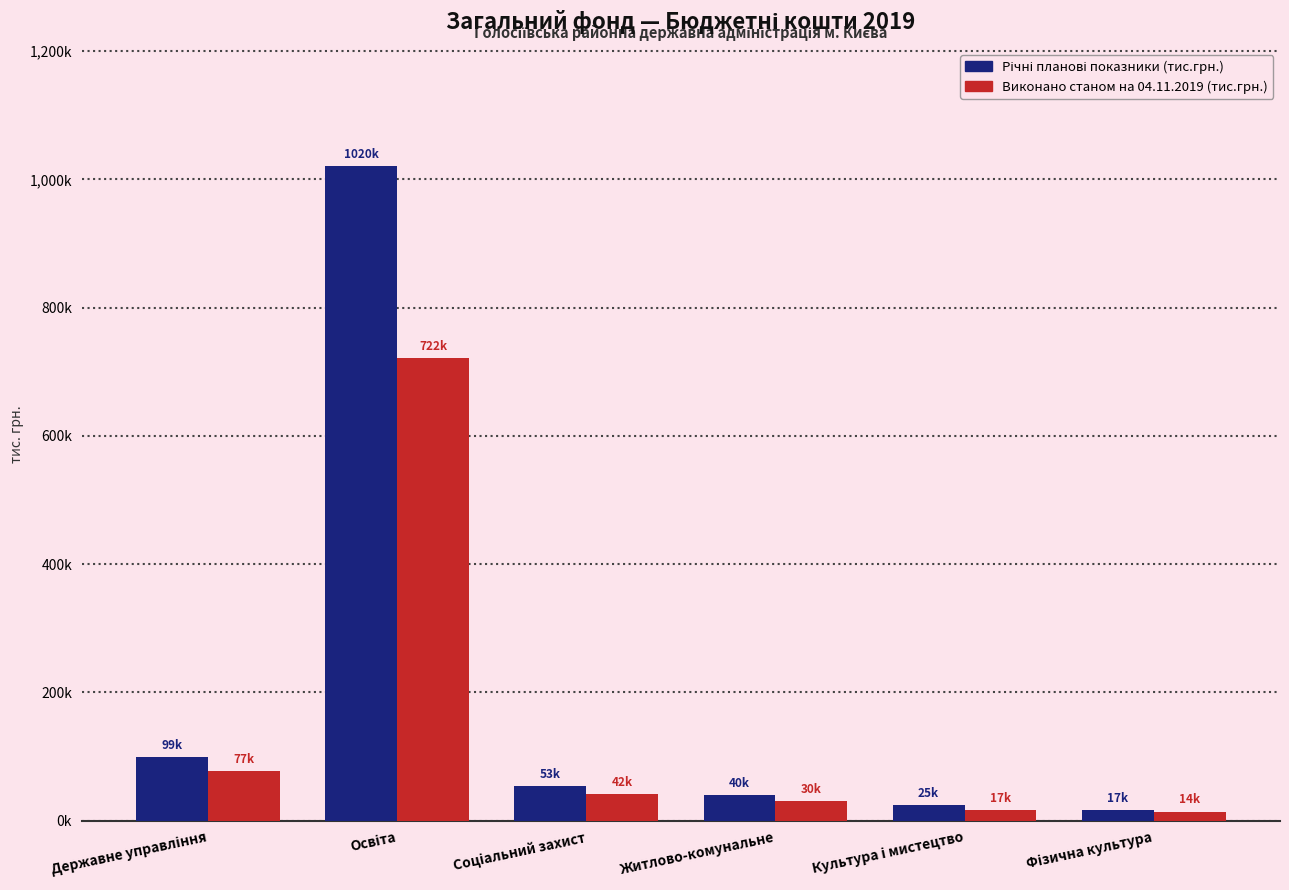

Which series changed the most between Державне управління and Житлово-комунальне?

Річні планові показники (тис.грн.)